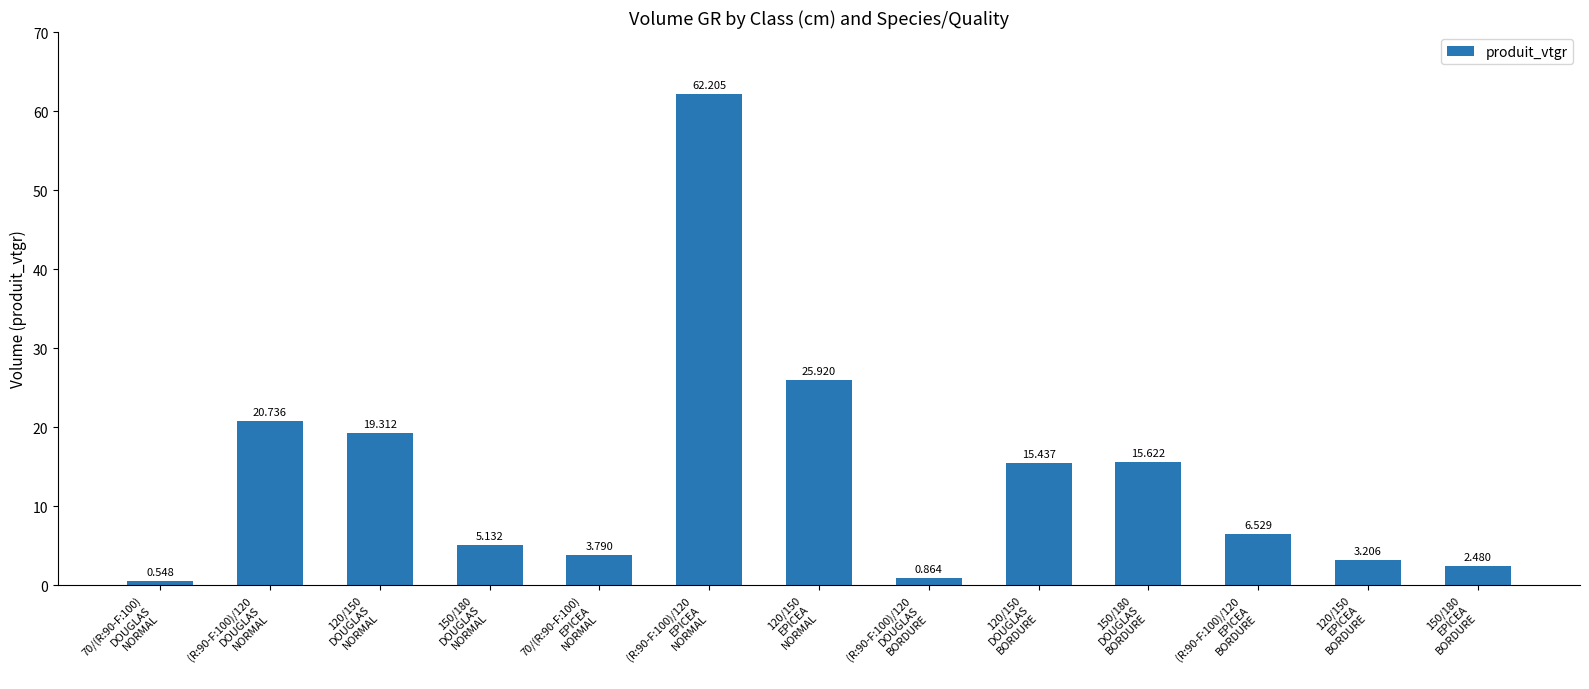

What is the label of the 2nd bar from the left?

(R:90-F:100)/120
DOUGLAS
NORMAL